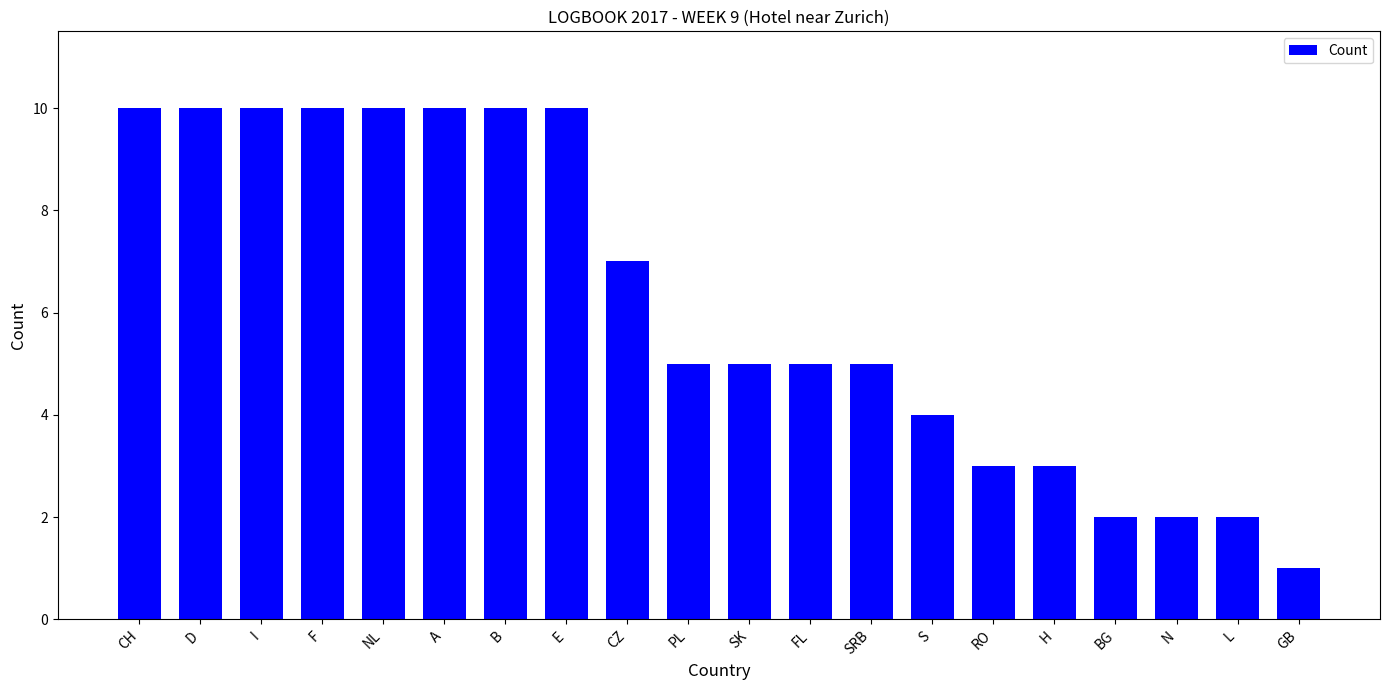

Are the bars grouped side by side (vs. stacked)?

No